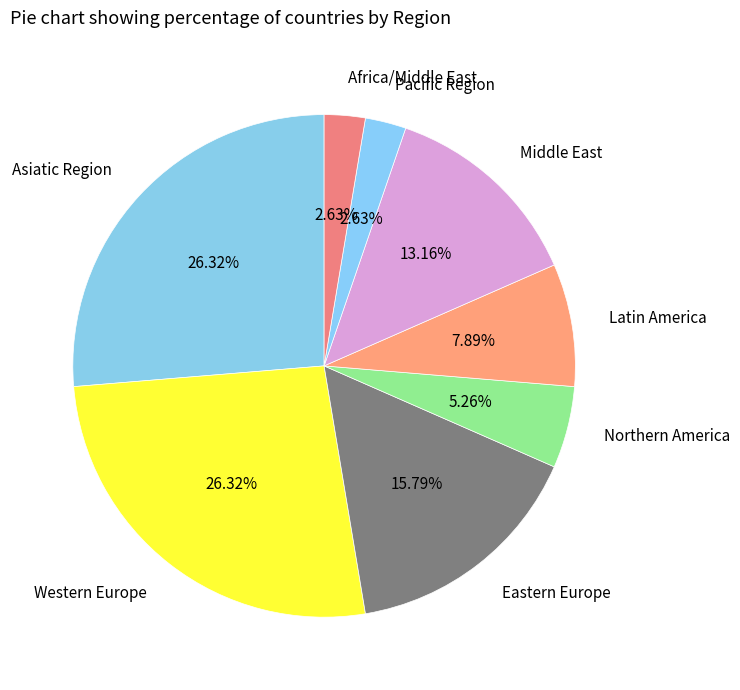

Is it true that Asiatic Region is 11% of the pie?

False